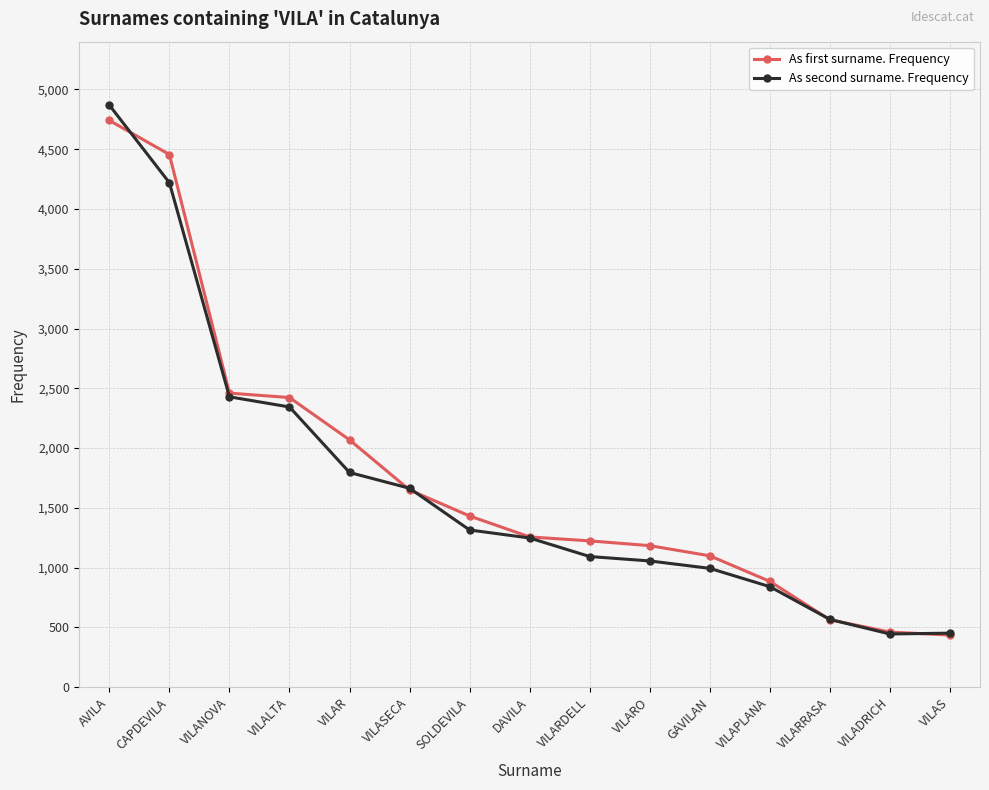

Where is As first surname. Frequency nearest to the value 2588?

VILANOVA